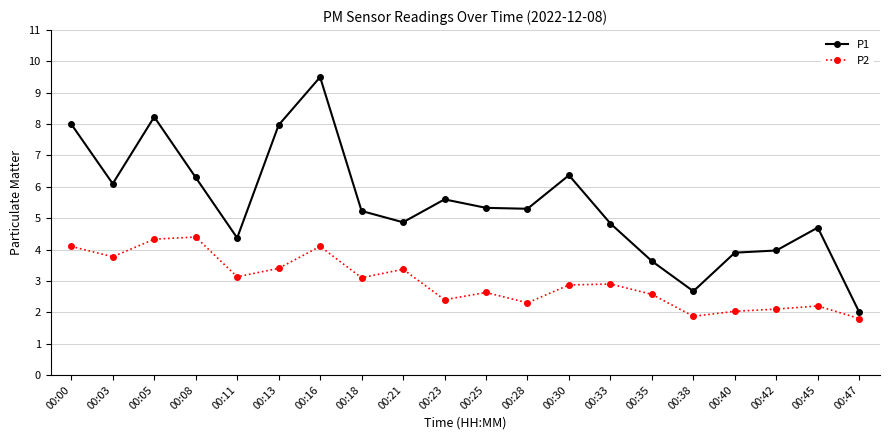

How many series are shown in this chart?

2